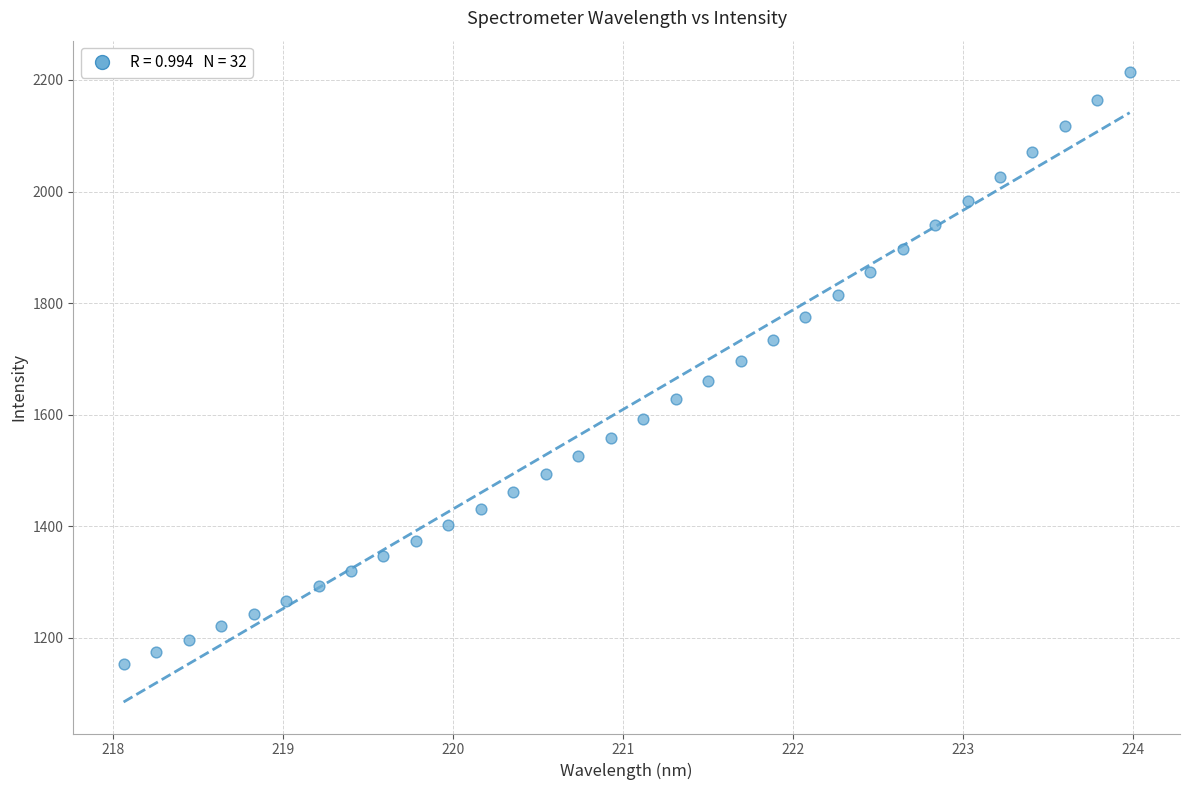

What is the range of X values (max minus min)?

5.9